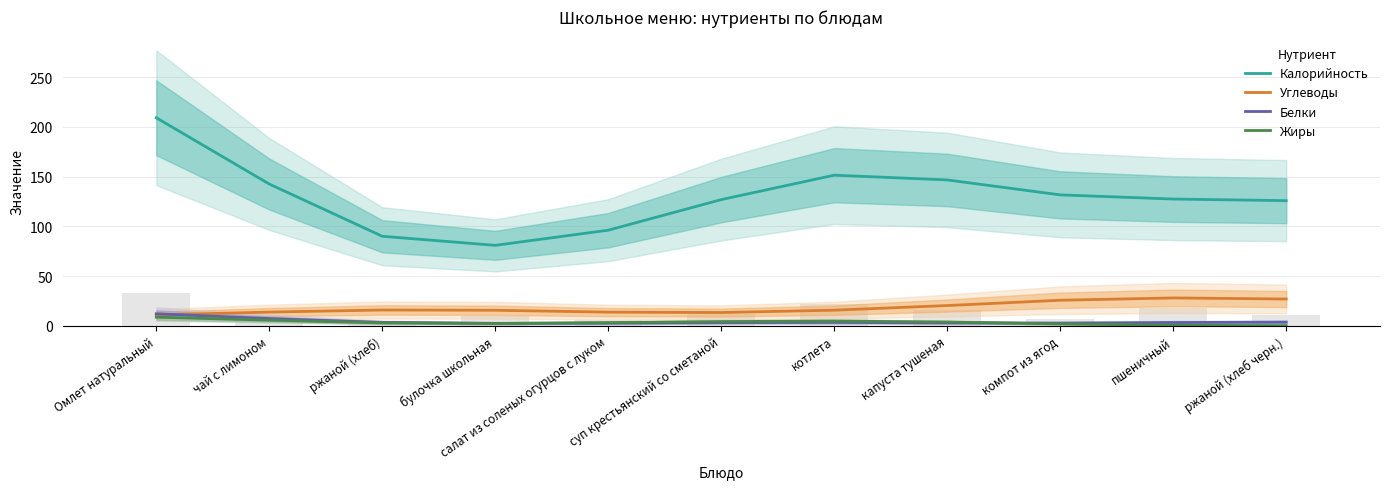

Between чай с лимоном and ржаной (хлеб), which series saw the biggest shift?

Калорийность